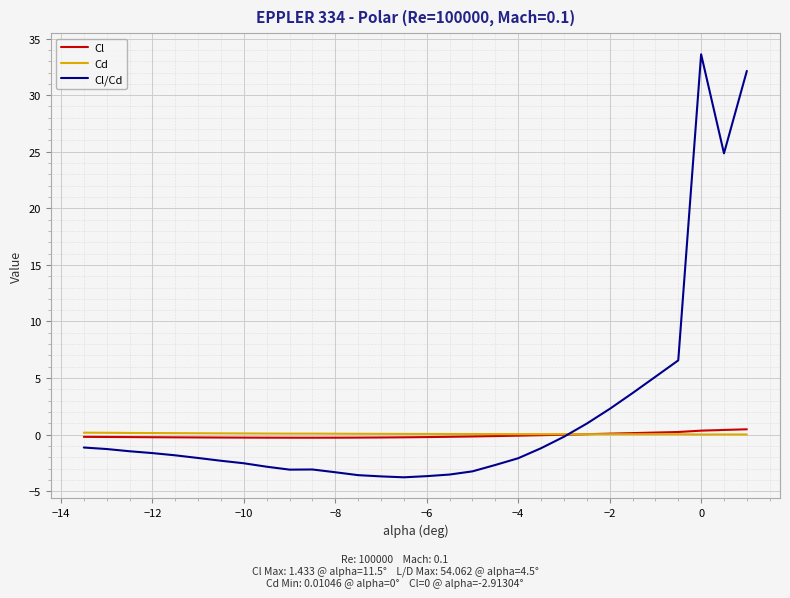

What is the maximum value for Cl/Cd?

33.6